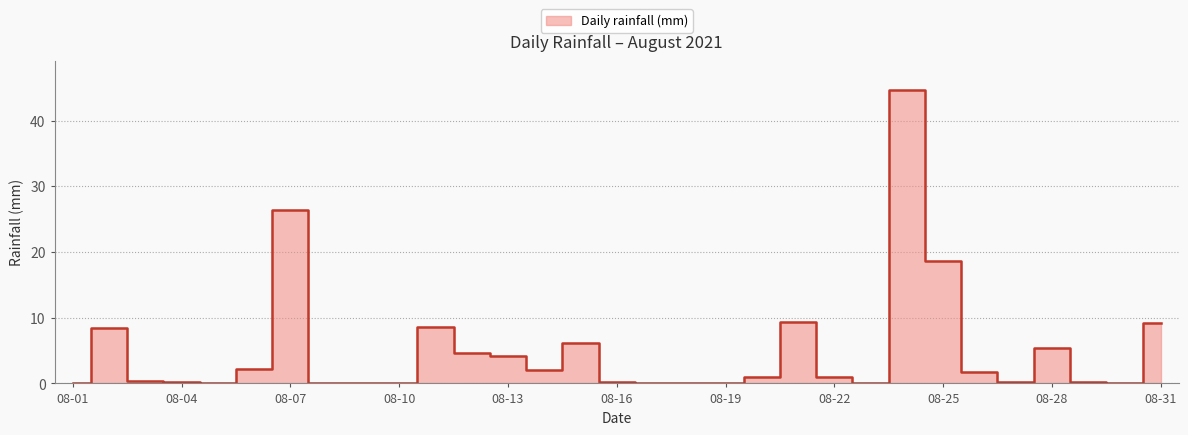

Reading left to right, list all the values displayed in this chart.

0.0	8.4	0.4	0.2	0.0	2.2	26.4	0.0	0.0	0.0	8.6	4.6	4.2	2.0	6.2	0.2	0.0	0.0	0.0	1.0	9.4	1.0	0.0	44.6	18.6	1.8	0.2	5.4	0.2	0.0	9.2